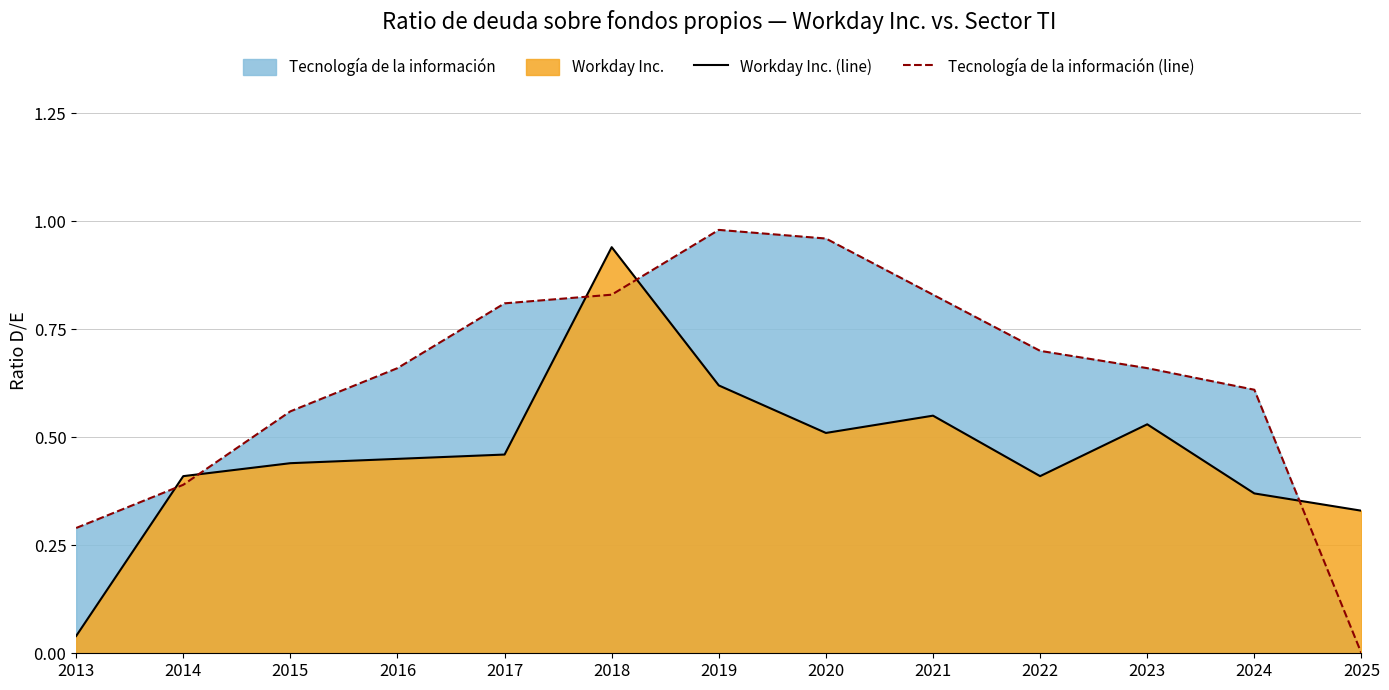

What is the value of the Tecnología de la información (line) point at the 3rd from the left?

0.6